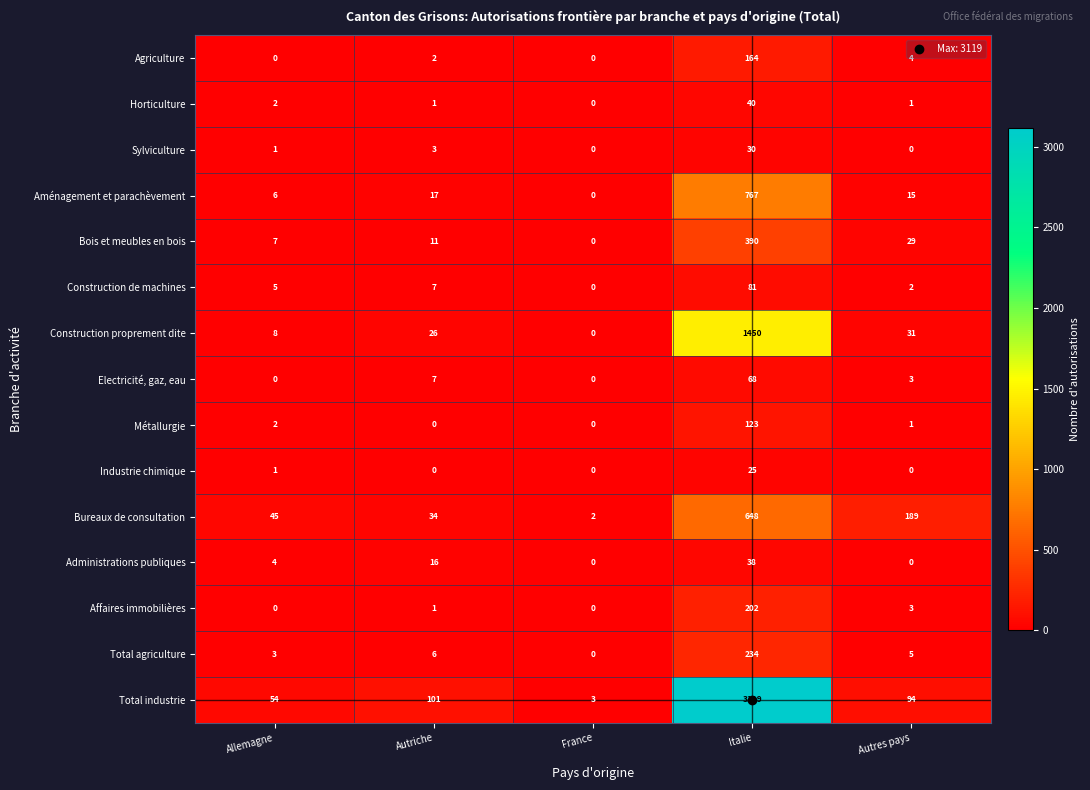

Rank the series by their maximum value, from lowest to highest.

Industrie chimique, Sylviculture, Administrations publiques, Horticulture, Electricité, gaz, eau, Construction de machines, Métallurgie, Agriculture, Affaires immobilières, Total agriculture, Bois et meubles en bois, Bureaux de consultation, Aménagement et parachèvement, Construction proprement dite, Total industrie